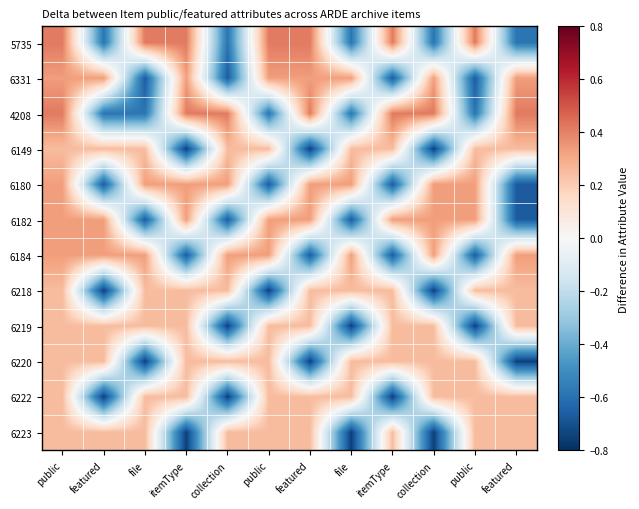

What is the maximum value shown in the chart?

0.4